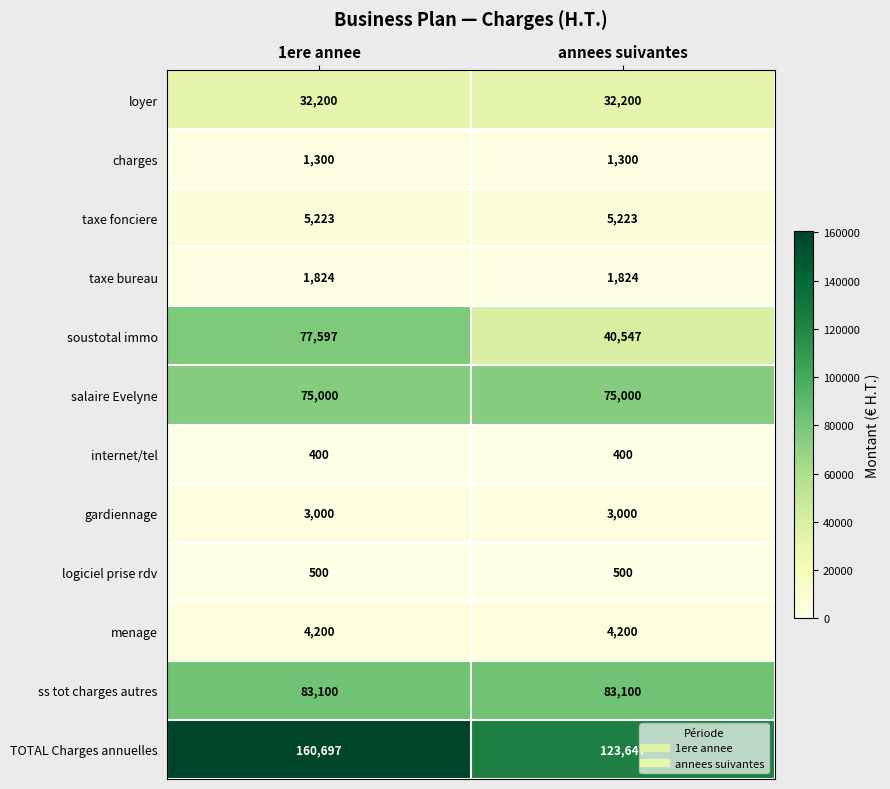

What is the sum of the taxe bureau values at 1ere annee and annees suivantes?

3648